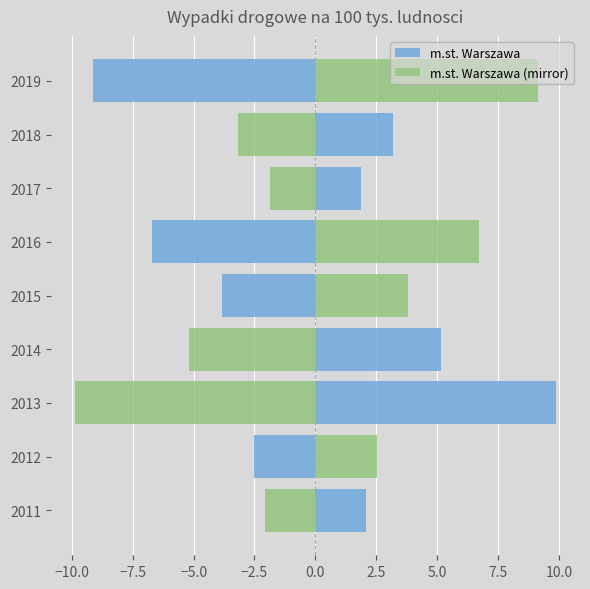

At how many categories does at least one series exceed 1?

9